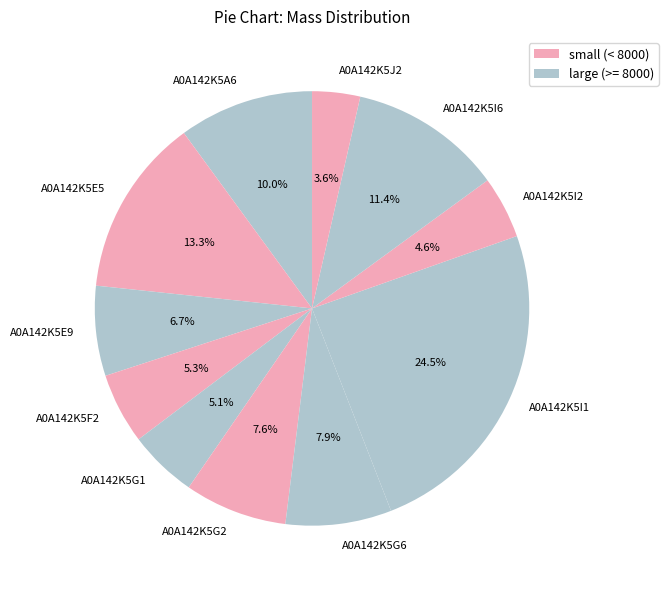

To the nearest percent, what is the difference between the A0A142K5F2 and A0A142K5E5 slice percentages?

8%